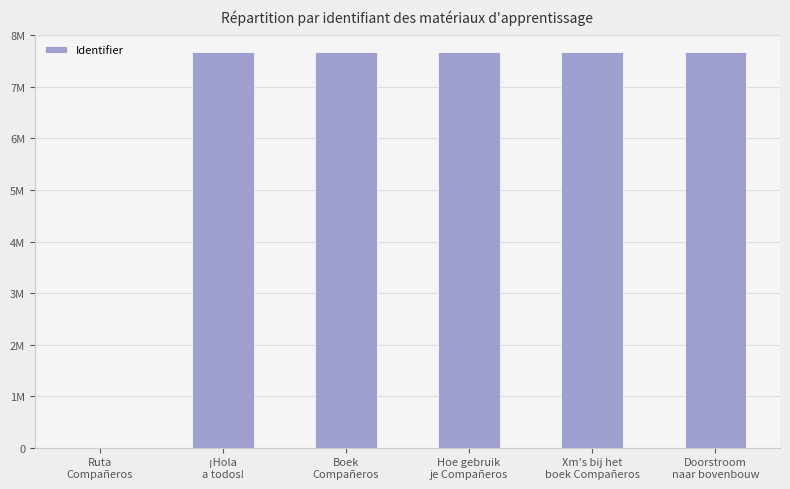

How many values exceed 7672620?

2